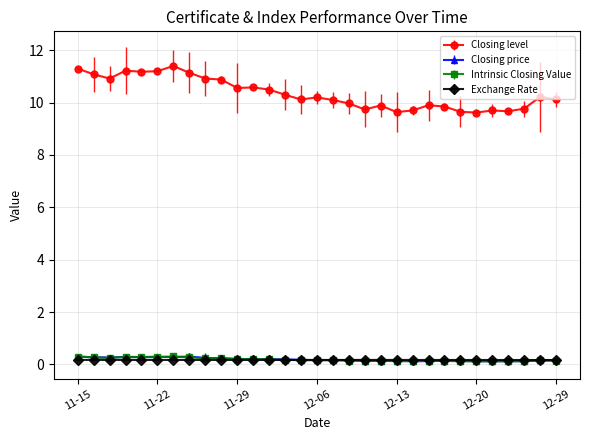

Count the Exchange Rate values in the range 0 to 1.

31